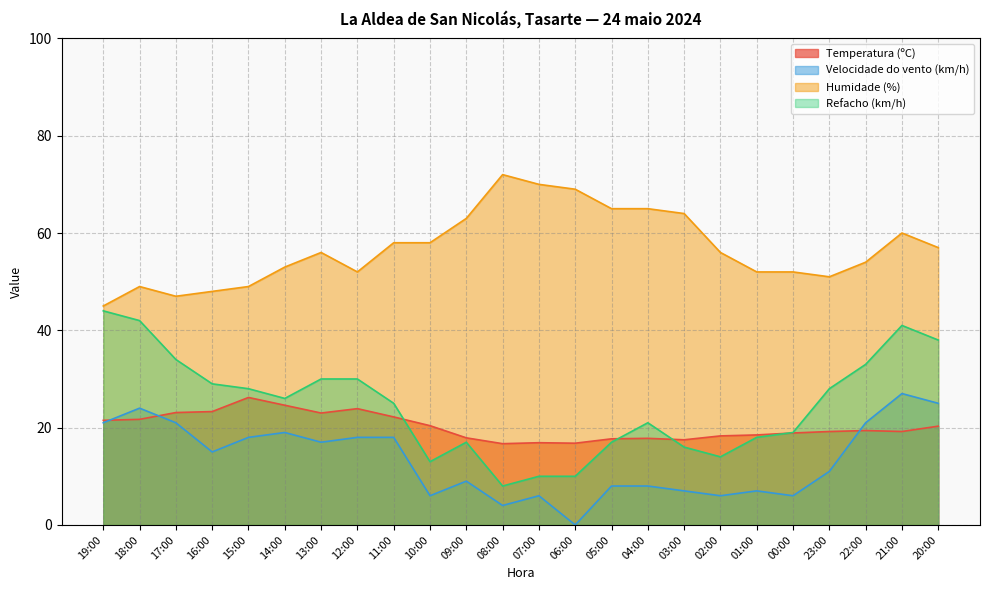

True or false: Velocidade do vento (km/h) and Temperatura (ºC) cross at least once.

True